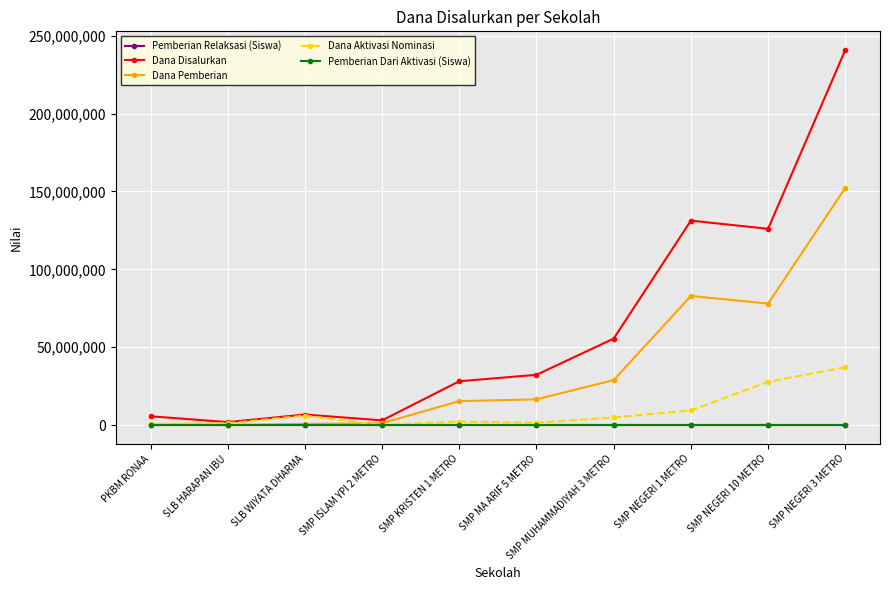

At which category is the sum across all series the highest?

SMP NEGERI 3 METRO